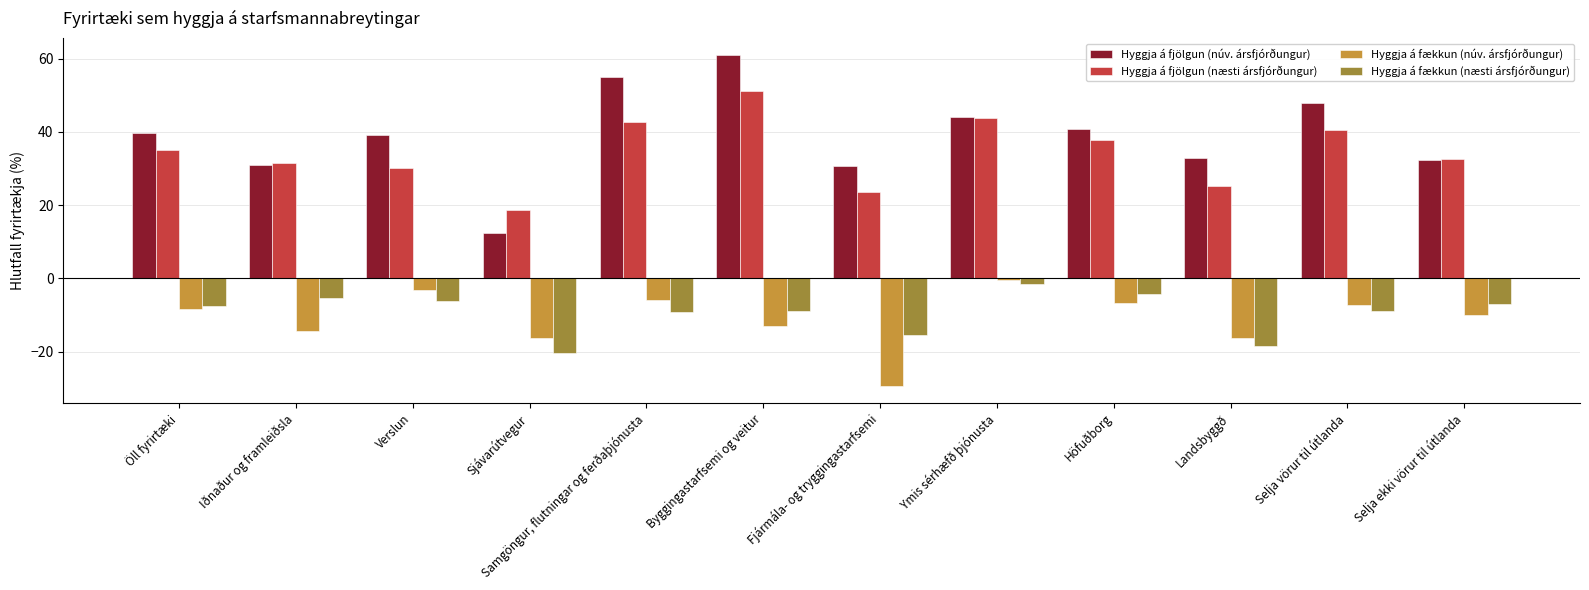

Rank the categories by Hyggja á fjölgun (næsti ársfjórðungur) value from highest to lowest.

Byggingastarfsemi og veitur, Ymis sérhæfð þjónusta, Samgöngur, flutningar og ferðaþjónusta, Selja vörur til útlanda, Höfuðborg, Öll fyrirtæki, Selja ekki vörur til útlanda, Iðnaður og framleiðsla, Verslun, Landsbyggð, Fjármála- og tryggingastarfsemi, Sjávarútvegur